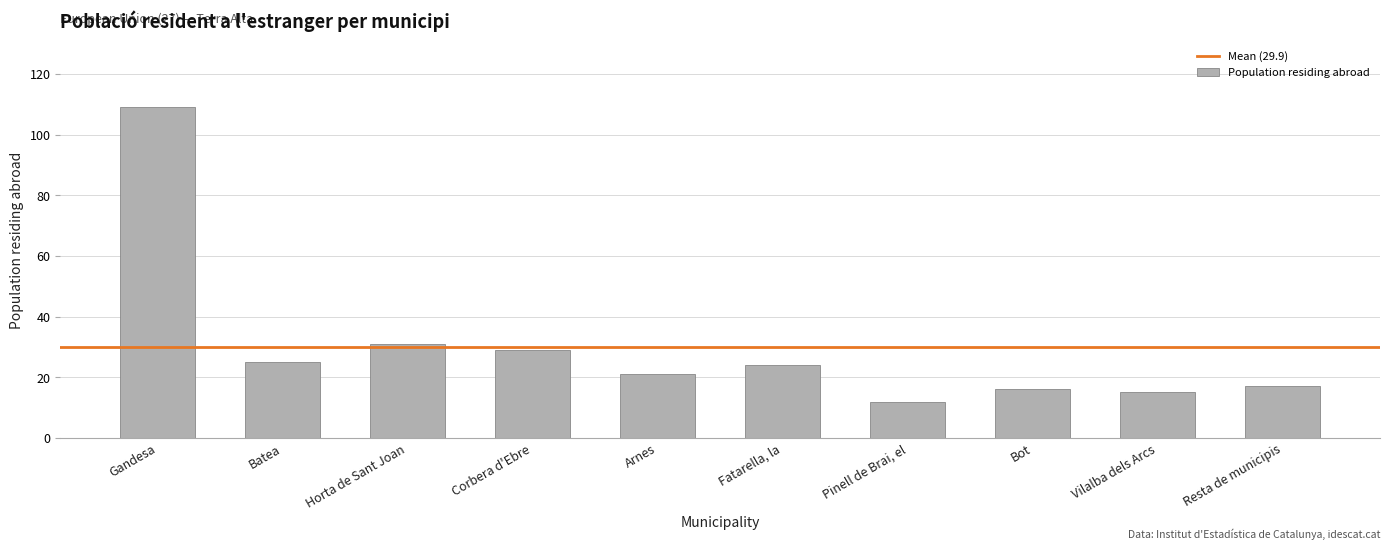

Reading left to right, list all the values displayed in this chart.

Gandesa=109	Batea=25	Horta de Sant Joan=31	Corbera d'Ebre=29	Arnes=21	Fatarella, la=24	Pinell de Brai, el=12	Bot=16	Vilalba dels Arcs=15	Resta de municipis=17